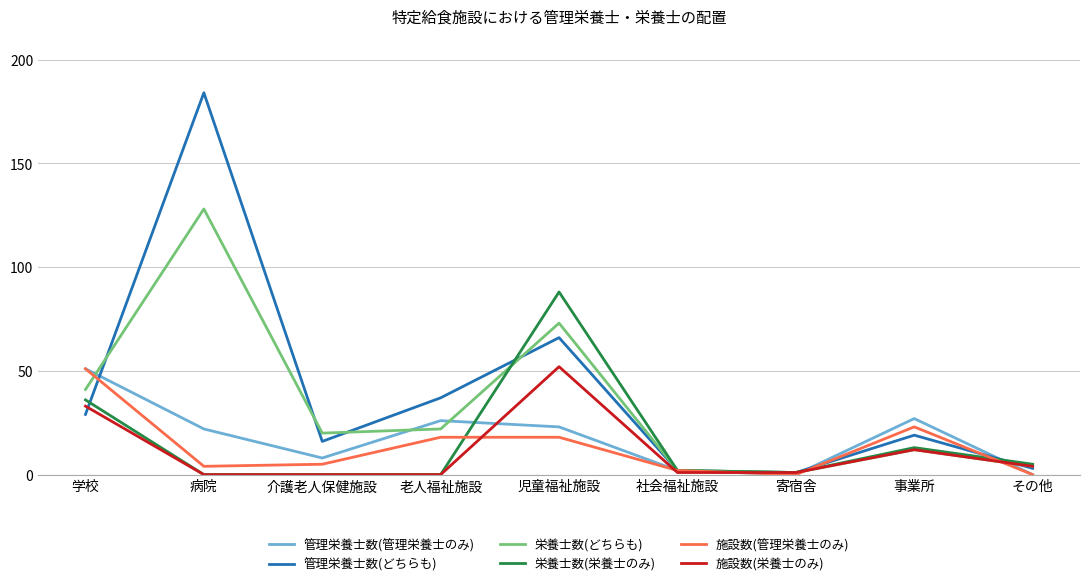

What position from the left is 児童福祉施設?

5